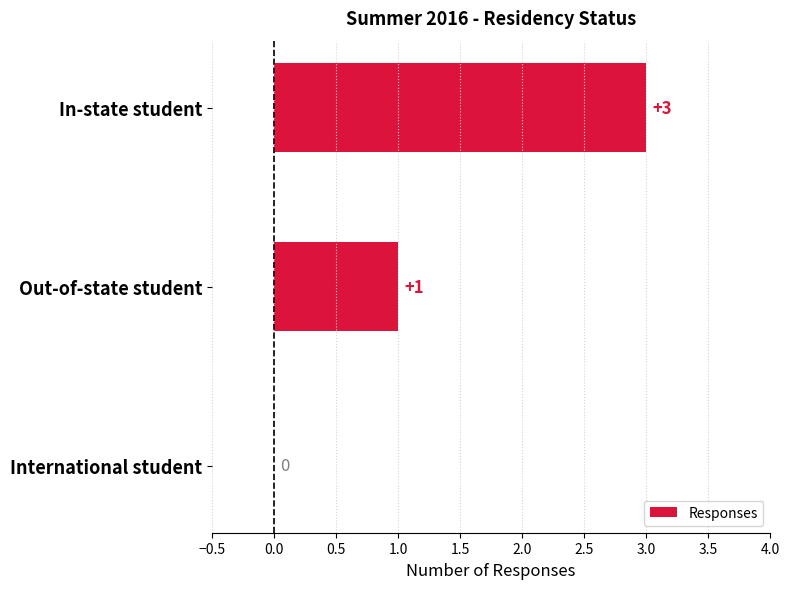

Count the number of categories in the chart.

3